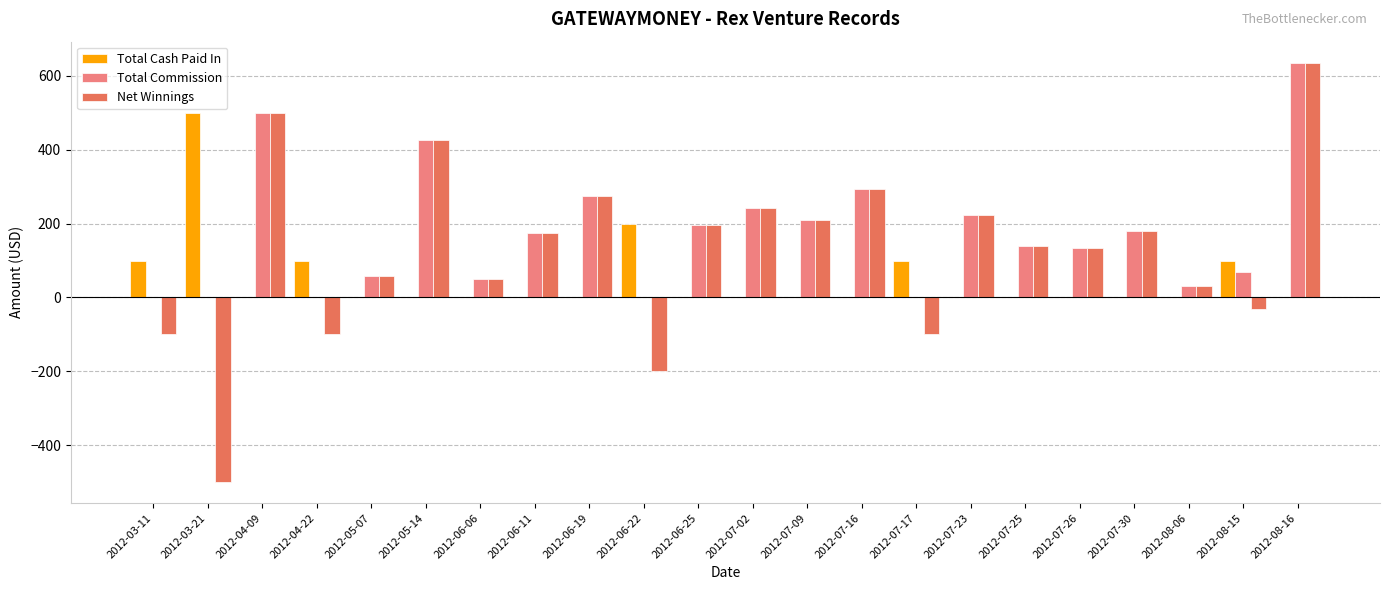

What is the sum of all Total Cash Paid In values?

1094.0